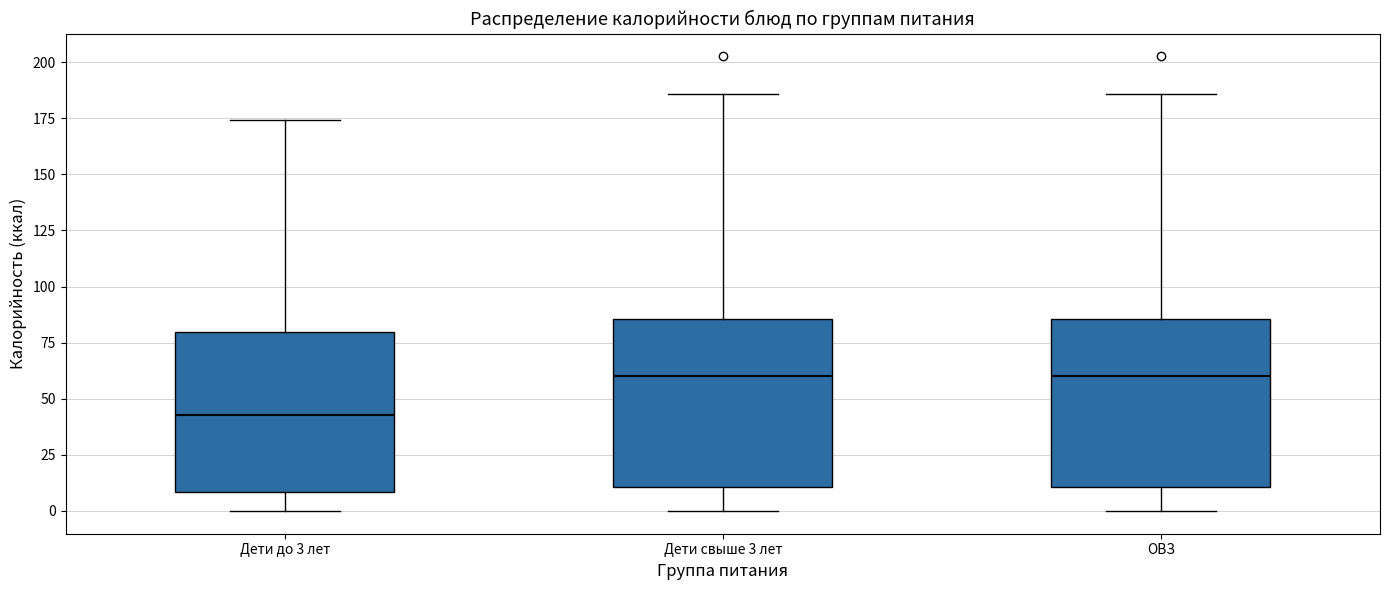

Reading left to right, transcribe this box plot: for each box, give where its median line is, the range the box spans, and where its two whiskers end, as read against the y-axis. The values are not printed on the chart, so give them approximately, as read against the axis.

Дети до 3 лет: median 45, box 10 to 80, whiskers 0 to 175
Дети свыше 3 лет: median 60, box 10 to 85, whiskers 0 to 185
ОВЗ: median 60, box 10 to 85, whiskers 0 to 185